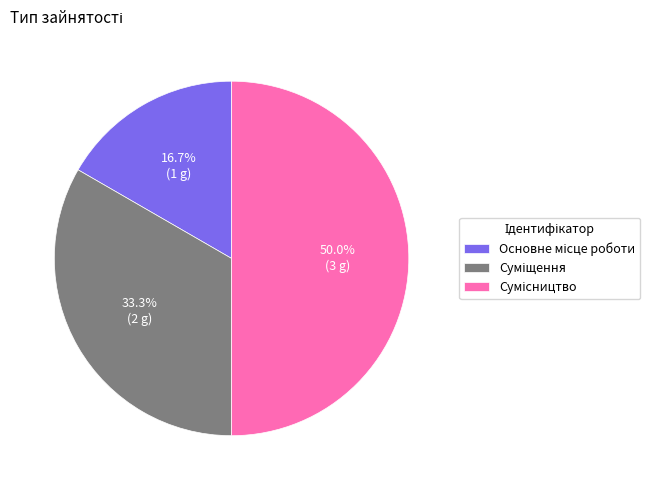

Count the number of slices in the pie.

3